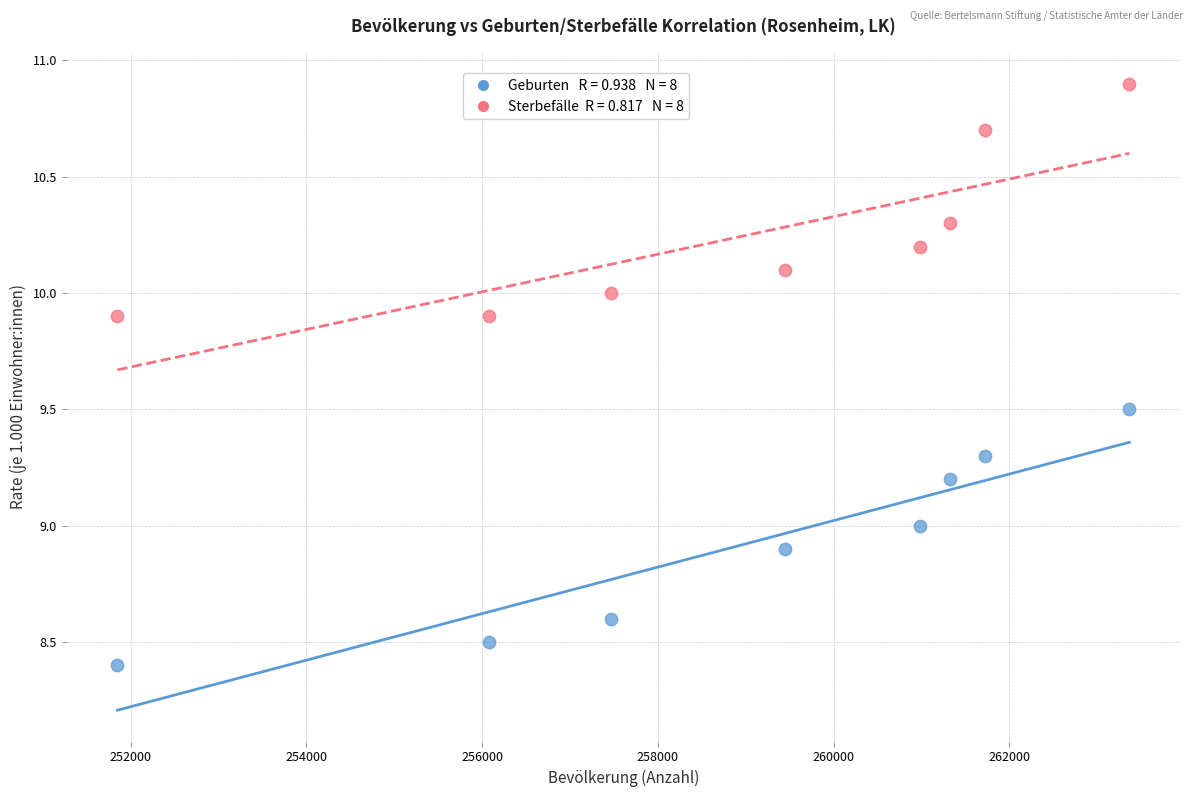

Across all data points, what is the range of Y values (max minus min)?

2.5